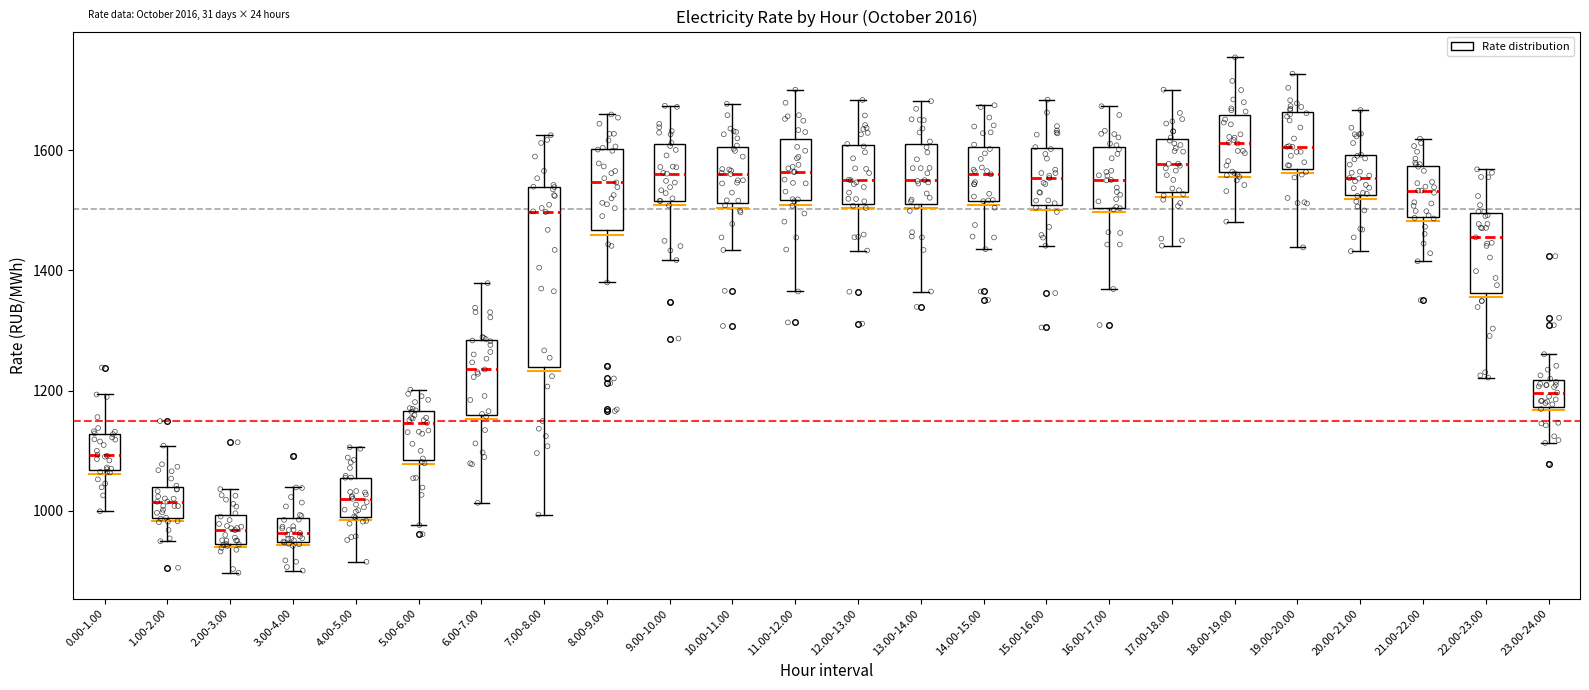

Reading left to right, transcribe this box plot: for each box, give where its median line is, the range the box spans, and where its two whiskers end, as read against the y-axis. The values are not printed on the chart, so give them approximately, as read against the axis.

0.00-1.00: median 1100, box 1060 to 1120, whiskers 1000 to 1200
1.00-2.00: median 1020, box 980 to 1040, whiskers 940 to 1100
2.00-3.00: median 960, box 940 to 1000, whiskers 900 to 1040
3.00-4.00: median 960, box 940 to 980, whiskers 900 to 1040
4.00-5.00: median 1020, box 980 to 1060, whiskers 920 to 1100
5.00-6.00: median 1140, box 1080 to 1160, whiskers 980 to 1200
6.00-7.00: median 1240, box 1160 to 1280, whiskers 1020 to 1380
7.00-8.00: median 1500, box 1240 to 1540, whiskers 1000 to 1620
8.00-9.00: median 1540, box 1460 to 1600, whiskers 1380 to 1660
9.00-10.00: median 1560, box 1520 to 1600, whiskers 1420 to 1680
10.00-11.00: median 1560, box 1520 to 1600, whiskers 1440 to 1680
11.00-12.00: median 1560, box 1520 to 1620, whiskers 1360 to 1700
12.00-13.00: median 1560, box 1520 to 1600, whiskers 1440 to 1680
13.00-14.00: median 1560, box 1520 to 1600, whiskers 1360 to 1680
14.00-15.00: median 1560, box 1520 to 1600, whiskers 1440 to 1680
15.00-16.00: median 1560, box 1500 to 1600, whiskers 1440 to 1680
16.00-17.00: median 1560, box 1500 to 1600, whiskers 1360 to 1680
17.00-18.00: median 1580, box 1540 to 1620, whiskers 1440 to 1700
18.00-19.00: median 1620, box 1560 to 1660, whiskers 1480 to 1760
19.00-20.00: median 1600, box 1560 to 1660, whiskers 1440 to 1720
20.00-21.00: median 1560, box 1520 to 1600, whiskers 1440 to 1660
21.00-22.00: median 1540, box 1480 to 1580, whiskers 1420 to 1620
22.00-23.00: median 1460, box 1360 to 1500, whiskers 1220 to 1560
23.00-24.00: median 1200, box 1180 to 1220, whiskers 1120 to 1260